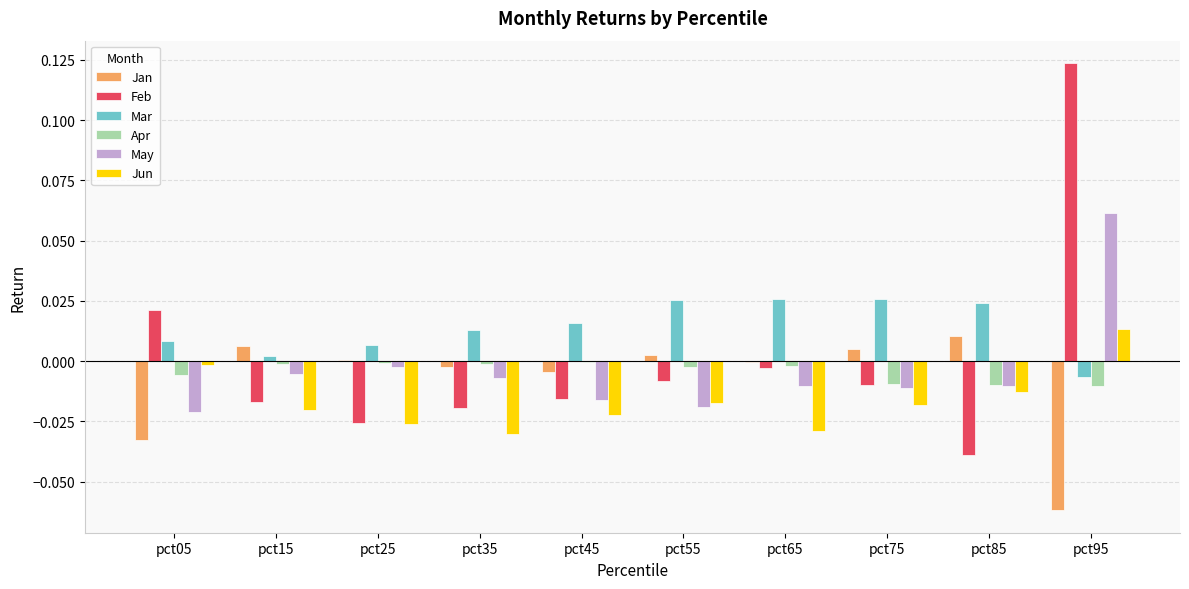

Is it true that May equals -0.0 at pct65?

True